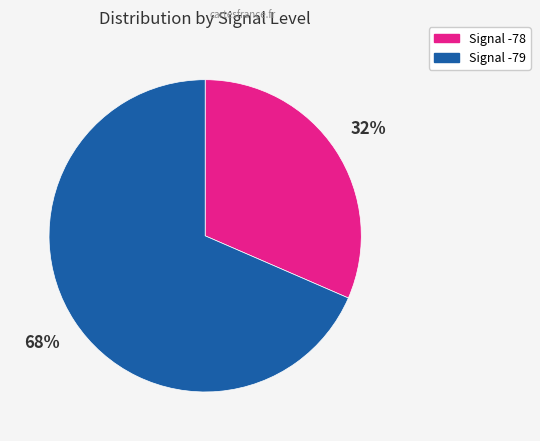

To the nearest percent, what is the average slice percentage?

50%